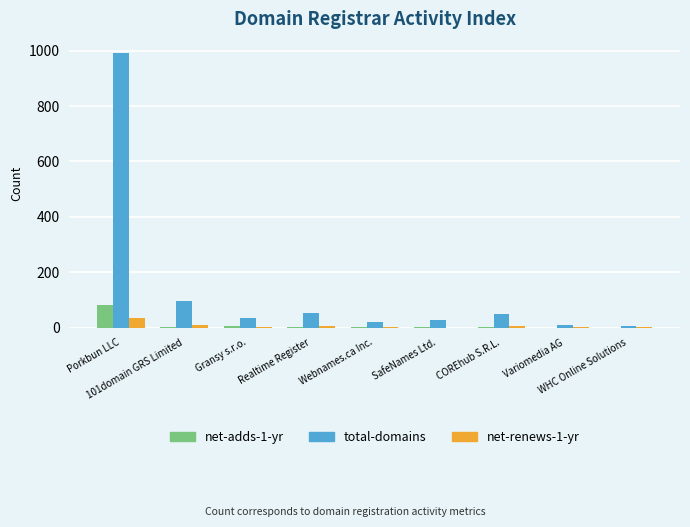

What is the sum of all total-domains values?

1291